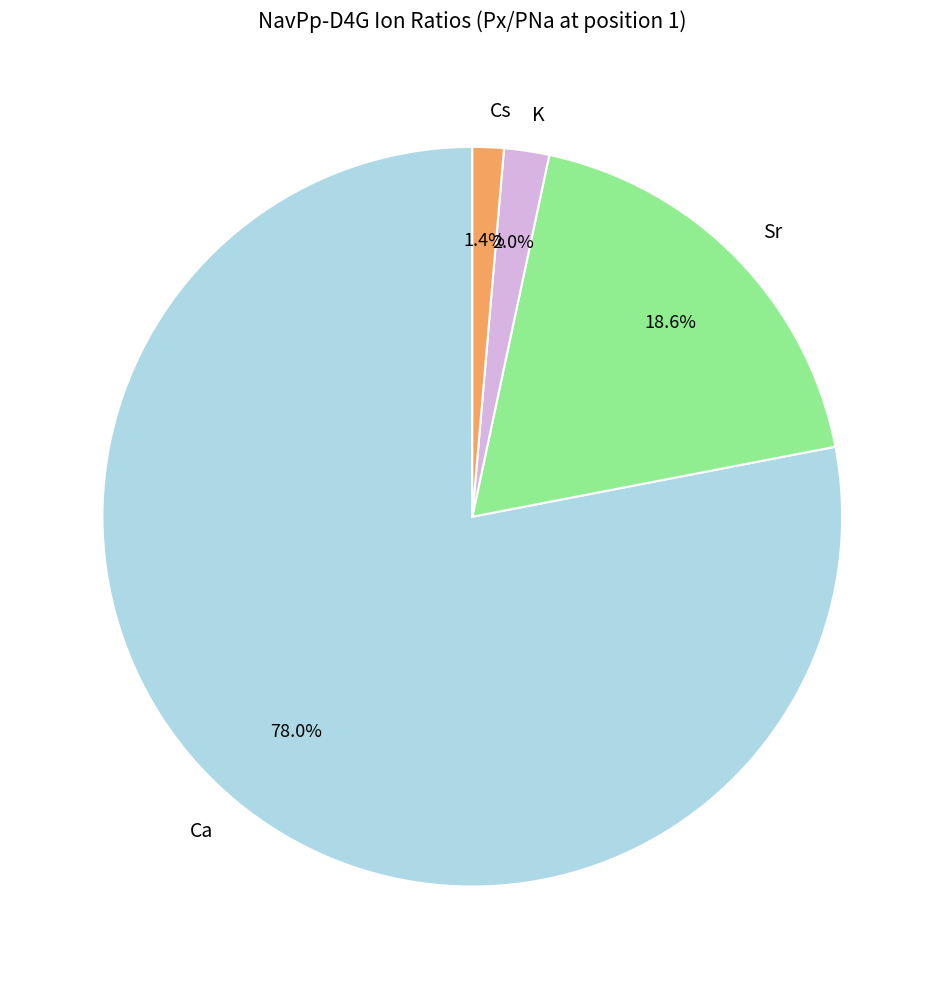

To the nearest percent, what portion does K represent?

2%